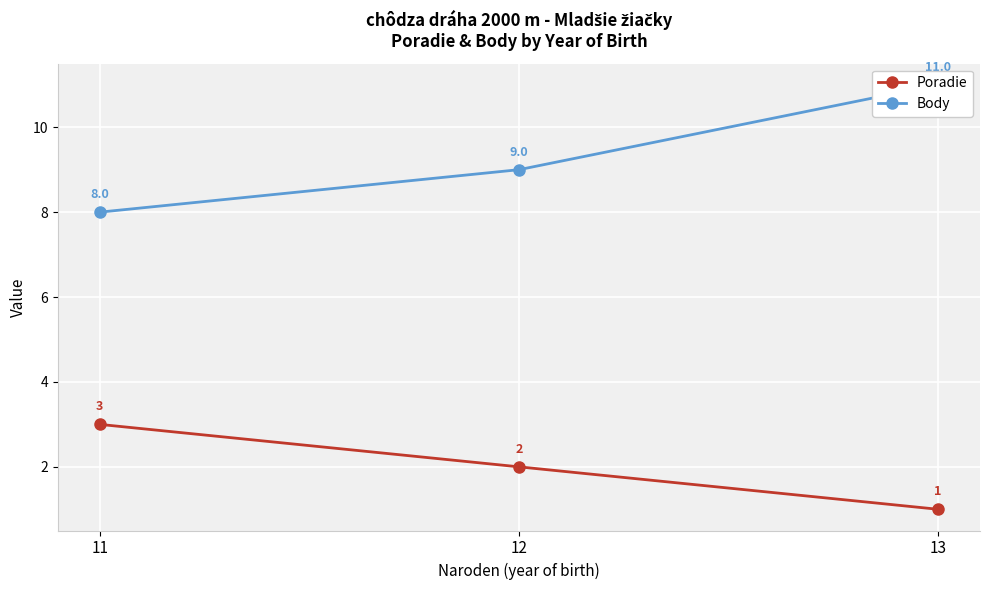

Where is Body nearest to the value 9?

12